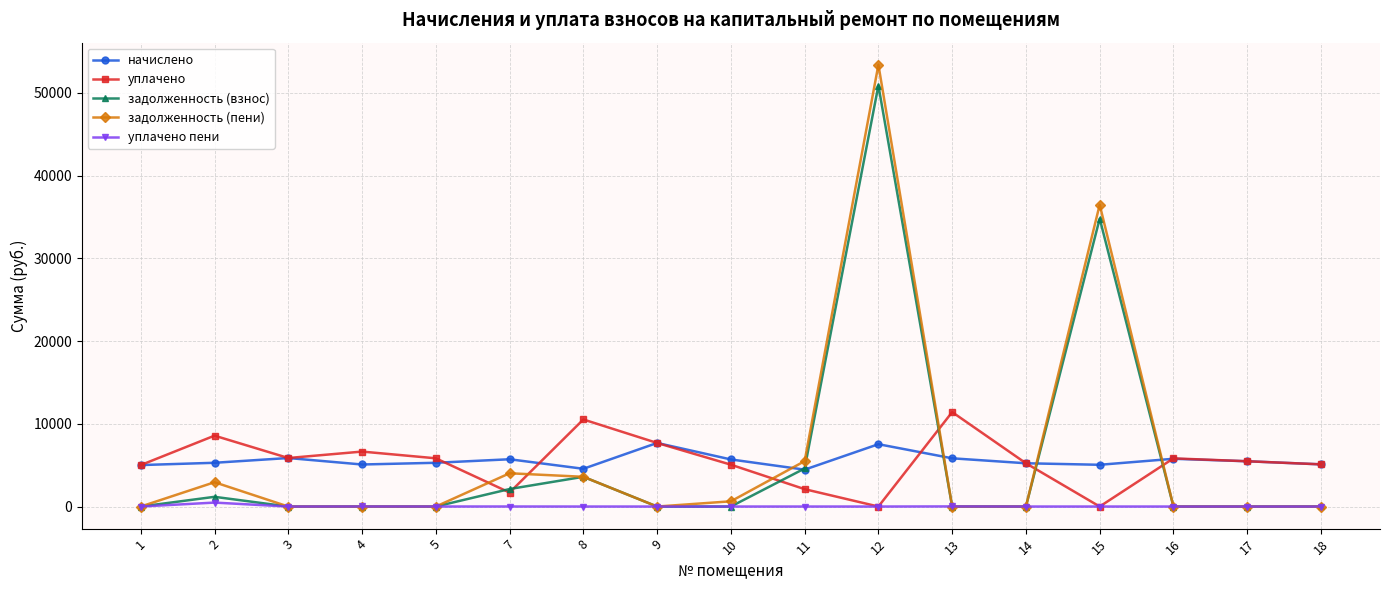

Which category has the highest value across all series?

12